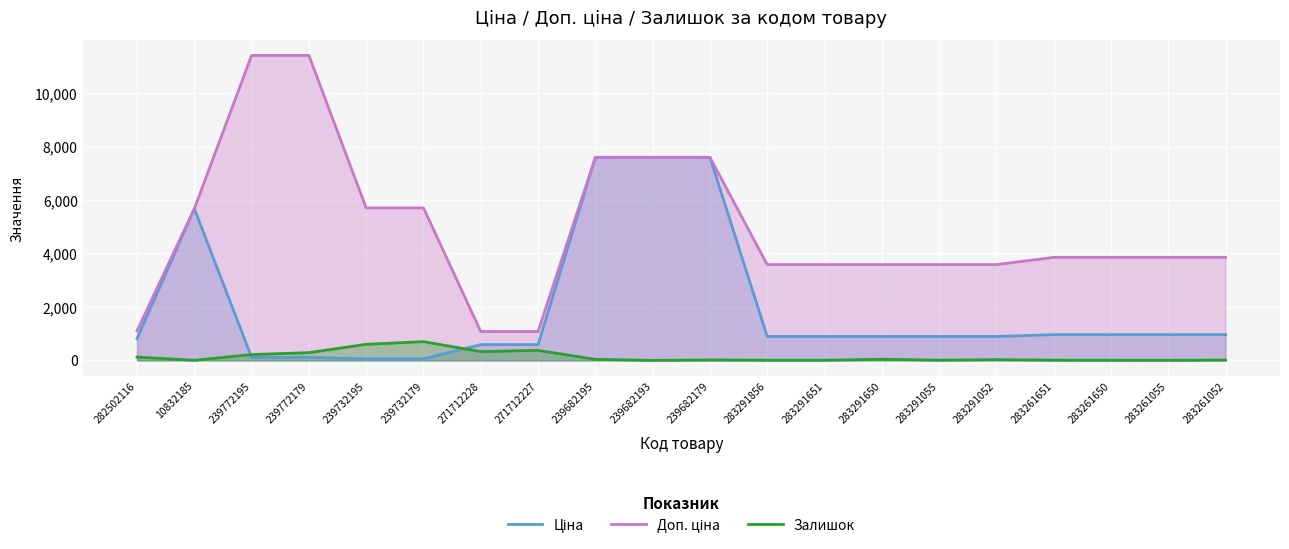

What are all the series names shown in the legend?

Ціна, Доп. ціна, Залишок